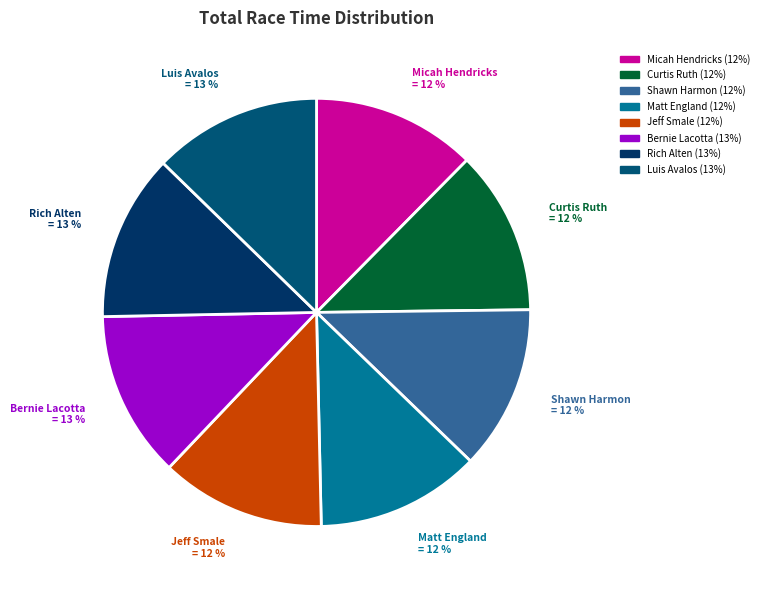

Approximately how many times larger is the value at Luis Avalos compared to Rich Alten?

1.0